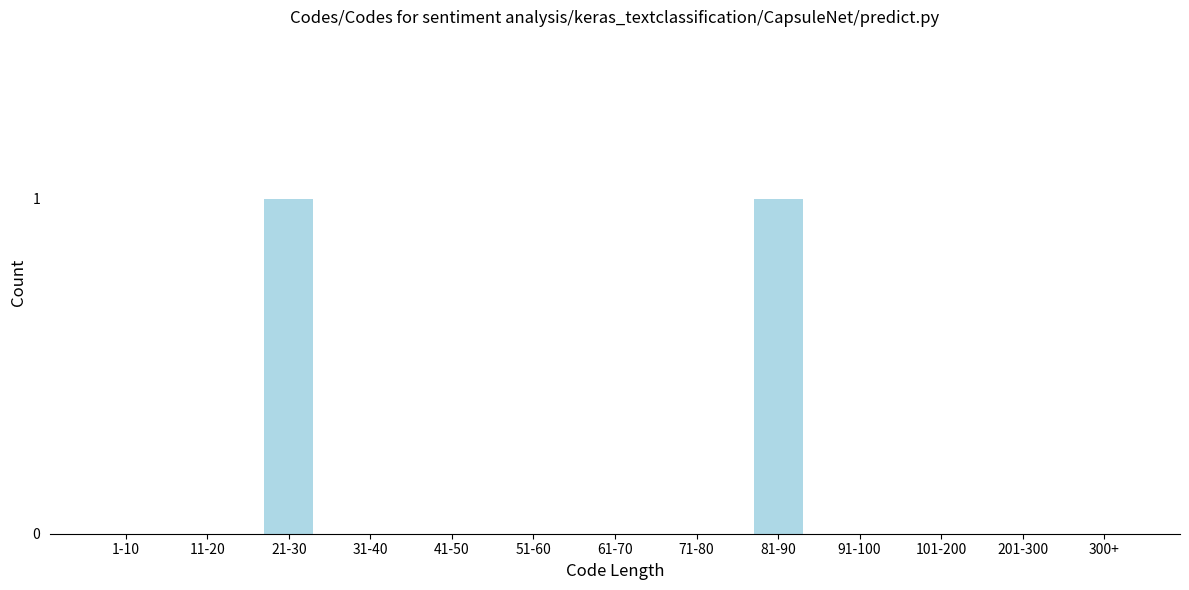

Reading right to left, what are all the values shown in this chart?

300+=0	201-300=0	101-200=0	91-100=0	81-90=1	71-80=0	61-70=0	51-60=0	41-50=0	31-40=0	21-30=1	11-20=0	1-10=0